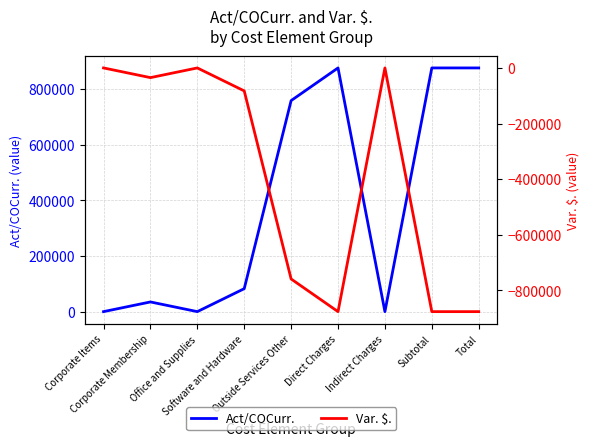

True or false: Act/COCurr. and Var. $. cross at least once.

False